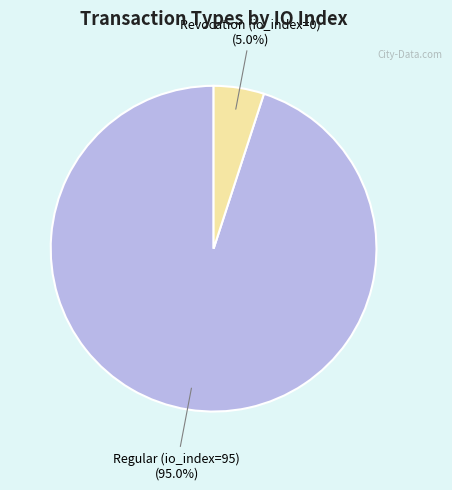

Is there a majority slice in this chart?

Yes